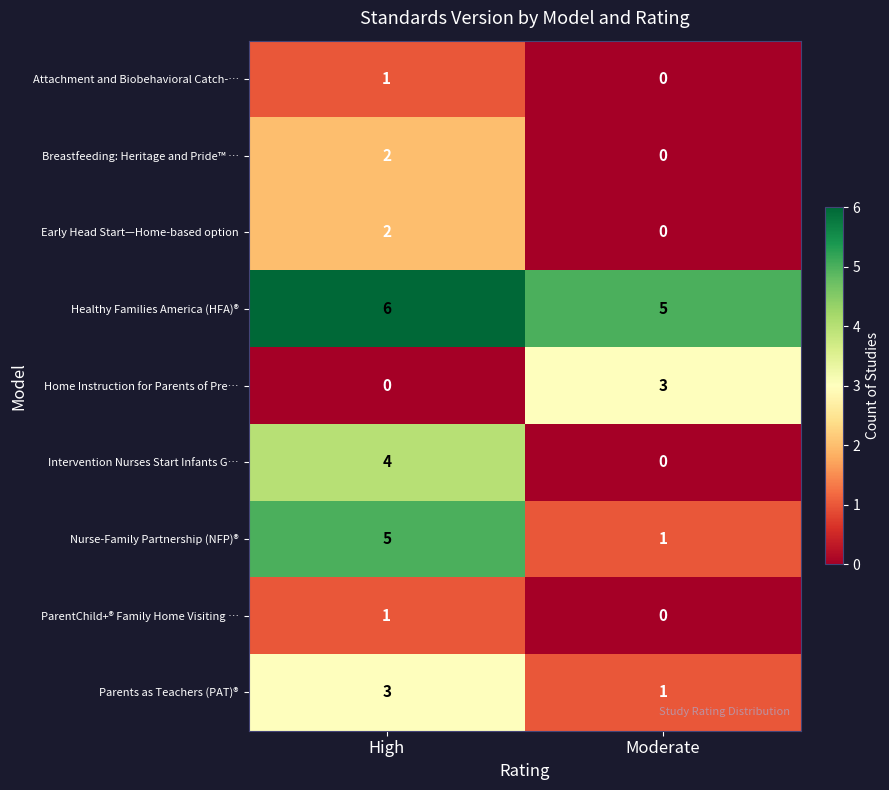

Reading left to right, transcribe all the data shown in this chart.

Attachment and Biobehavioral Catch-…: High=1	Moderate=0
Breastfeeding: Heritage and Pride™ …: High=2	Moderate=0
Early Head Start—Home-based option: High=2	Moderate=0
Healthy Families America (HFA)®: High=6	Moderate=5
Home Instruction for Parents of Pre…: High=0	Moderate=3
Intervention Nurses Start Infants G…: High=4	Moderate=0
Nurse-Family Partnership (NFP)®: High=5	Moderate=1
ParentChild+® Family Home Visiting …: High=1	Moderate=0
Parents as Teachers (PAT)®: High=3	Moderate=1